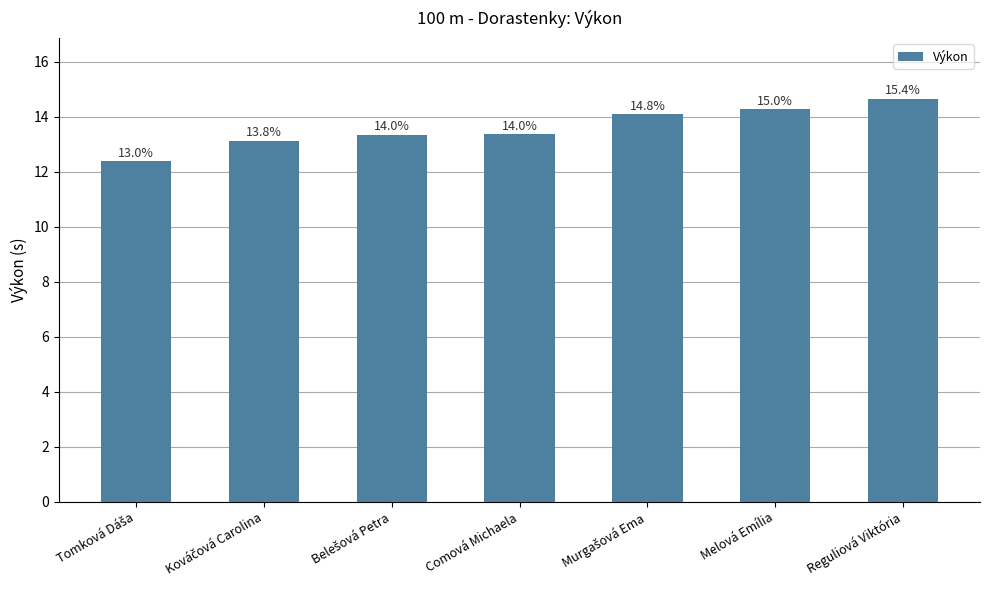

What is the difference between the maximum and minimum values?

2.3